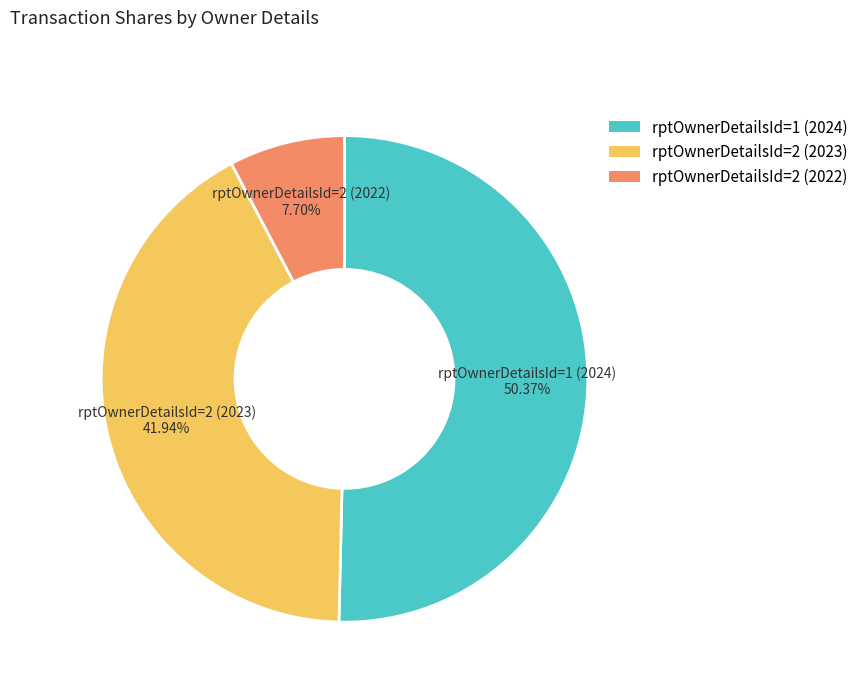

To the nearest percent, what is the combined percentage of rptOwnerDetailsId=2 (2023) and rptOwnerDetailsId=2 (2022)?

50%